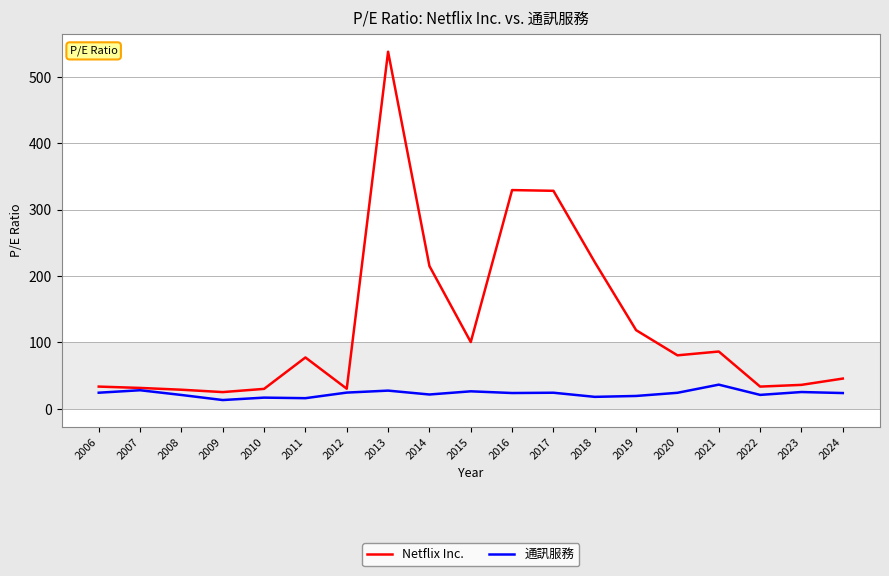

Which series has the widest spread of values?

Netflix Inc.